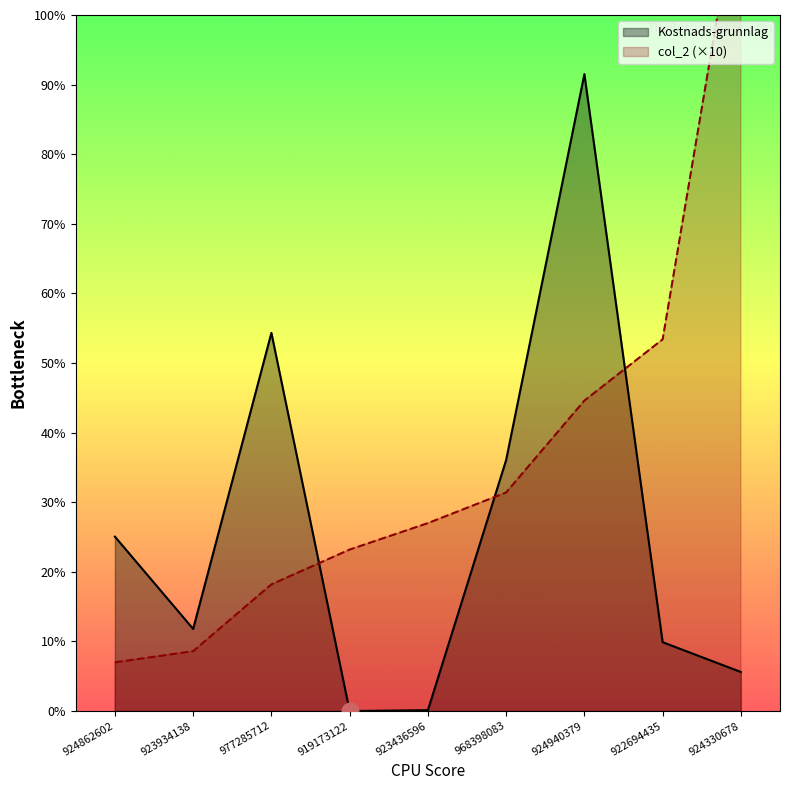

True or false: col_2 has more than 1 interior local peaks.

False